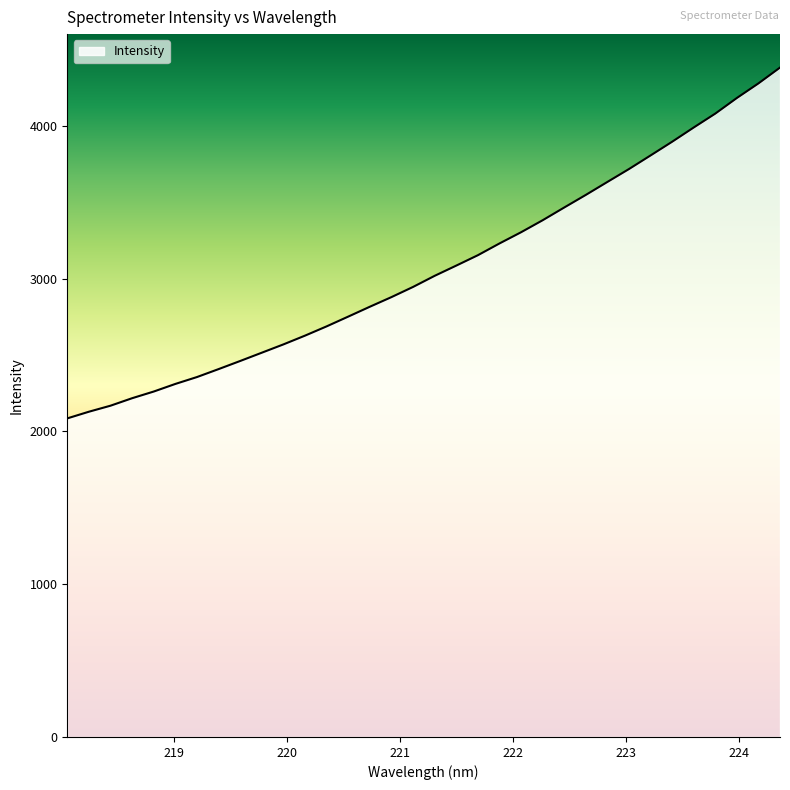

What is the maximum value shown in the chart?

4380.9